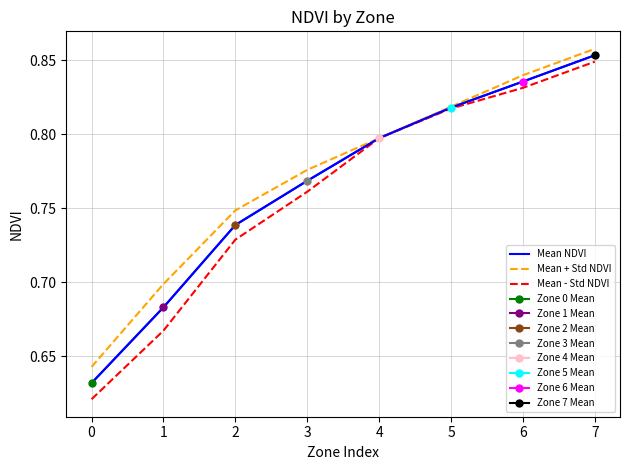

True or false: Mean - Std NDVI has more than 1 points higher than both neighbors.

False